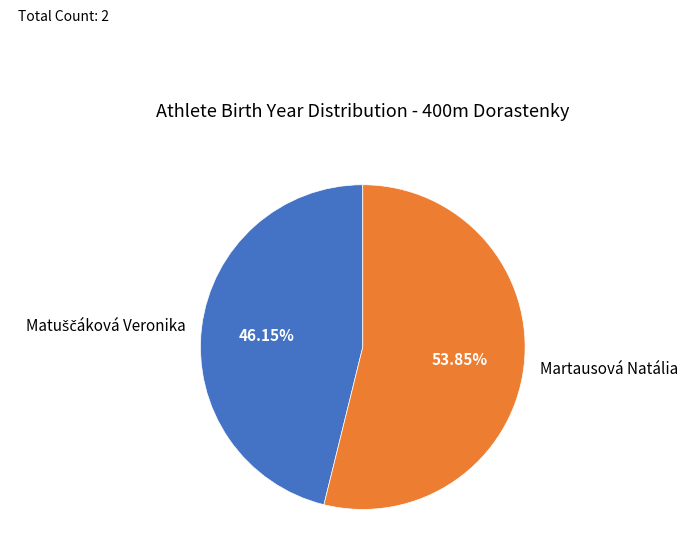

Does any single category account for the majority?

Yes